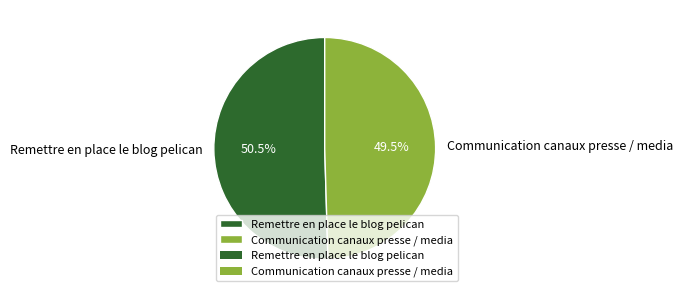

The Remettre en place le blog pelican slice represents 41% of the pie. True or false?

False